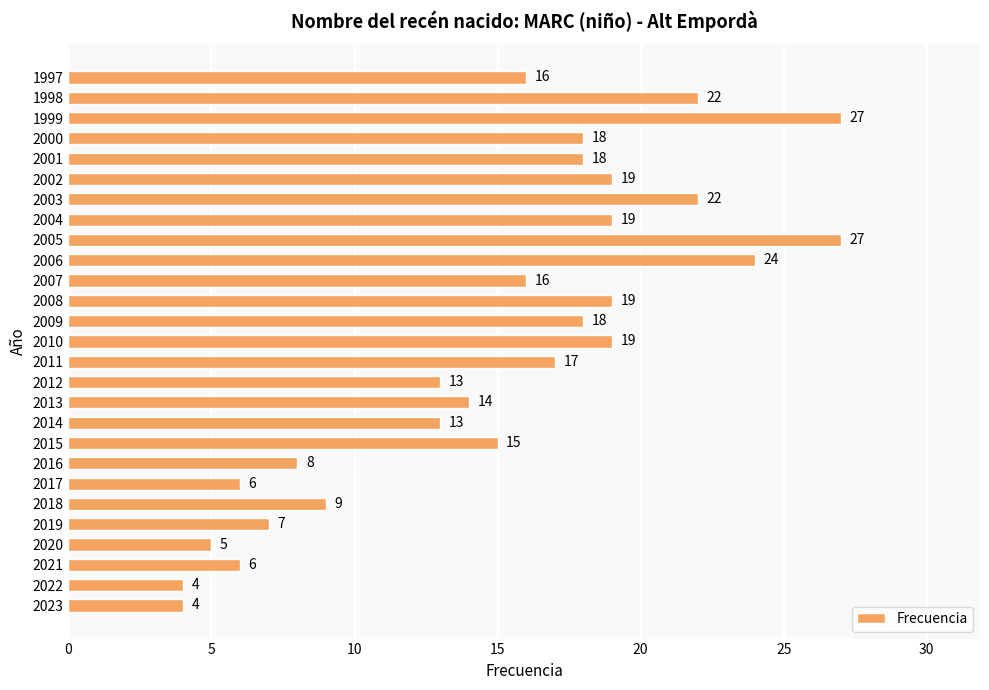

Reading bottom to top, what are all the values shown in this chart?

2023=4	2022=4	2021=6	2020=5	2019=7	2018=9	2017=6	2016=8	2015=15	2014=13	2013=14	2012=13	2011=17	2010=19	2009=18	2008=19	2007=16	2006=24	2005=27	2004=19	2003=22	2002=19	2001=18	2000=18	1999=27	1998=22	1997=16